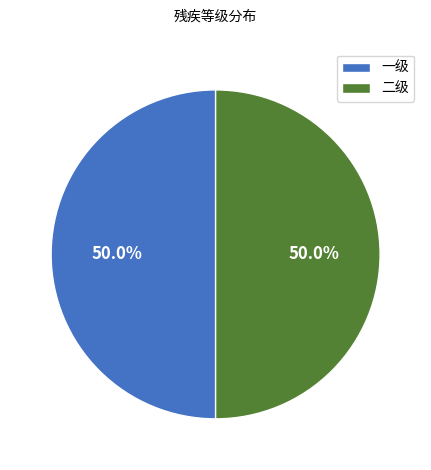

Is the sum of 二级 and 一级 greater than half?

Yes